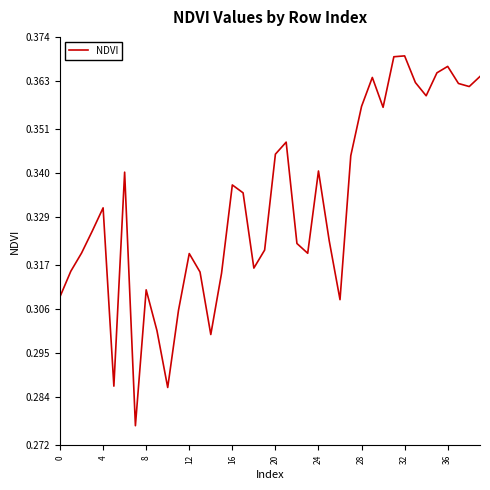

How many lines are shown in the chart?

1